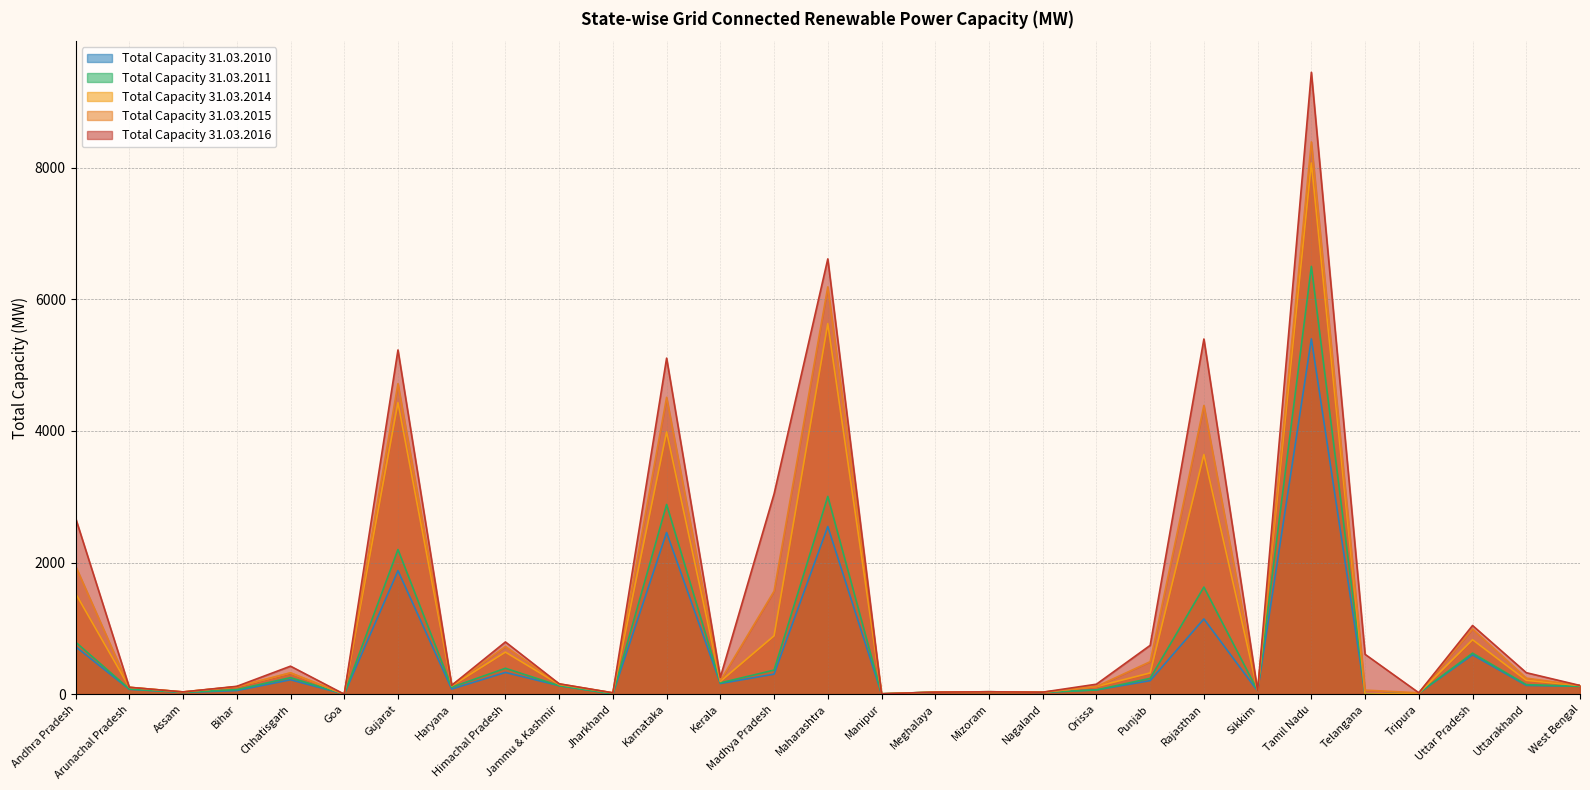

At which category does Total Capacity 31.03.2010 reach its first local valley?

Assam